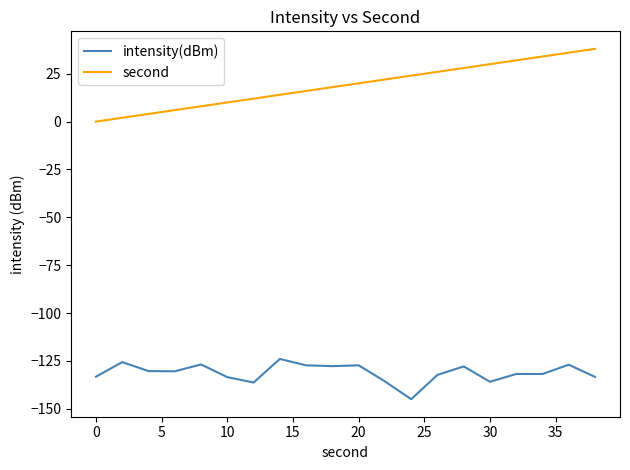

List the series in order of their overall mean, highest first.

second, intensity(dBm)